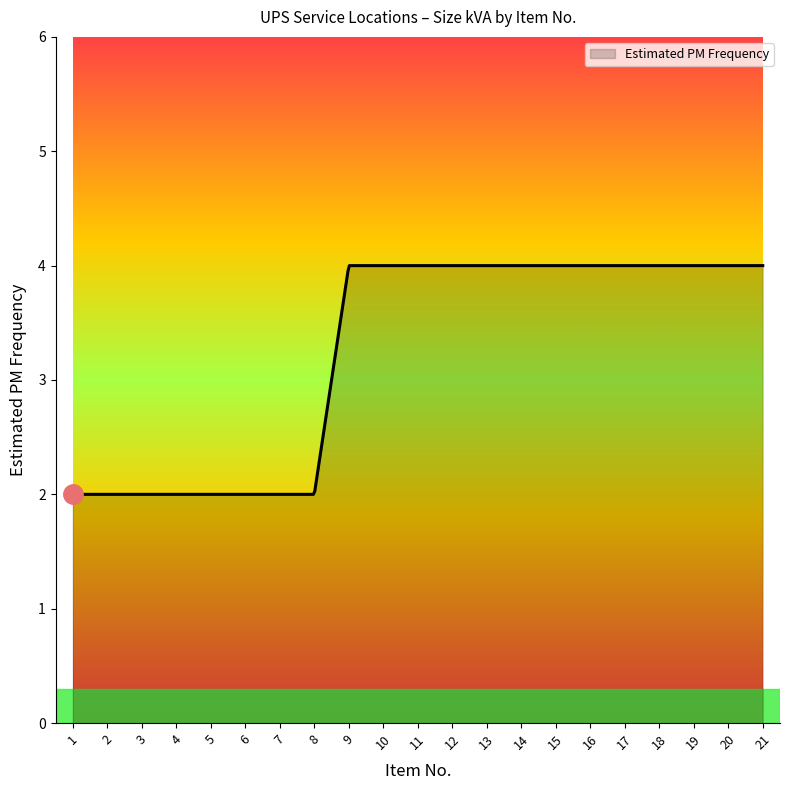

What is the greatest value displayed?

4.0